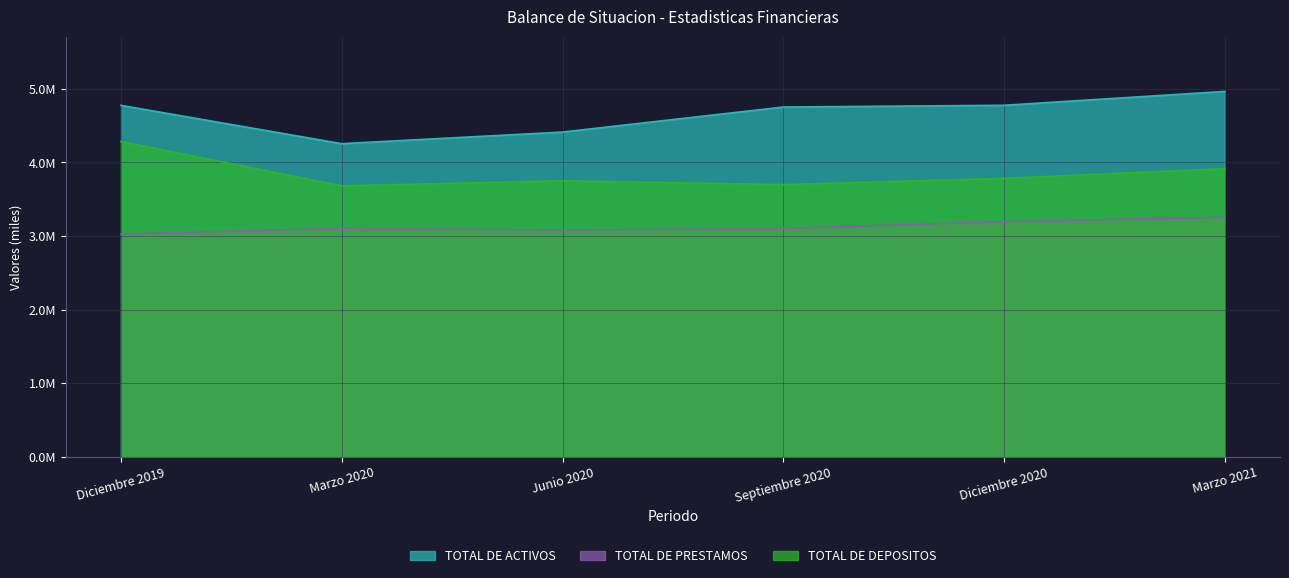

What is the spread (max minus min) of values at Junio 2020?

1331910.5